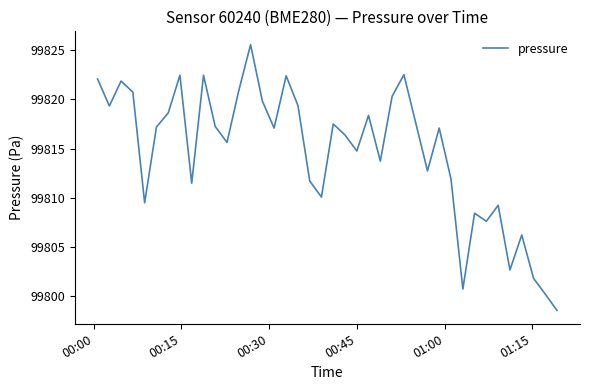

What is the difference between the maximum and minimum values?

27.1